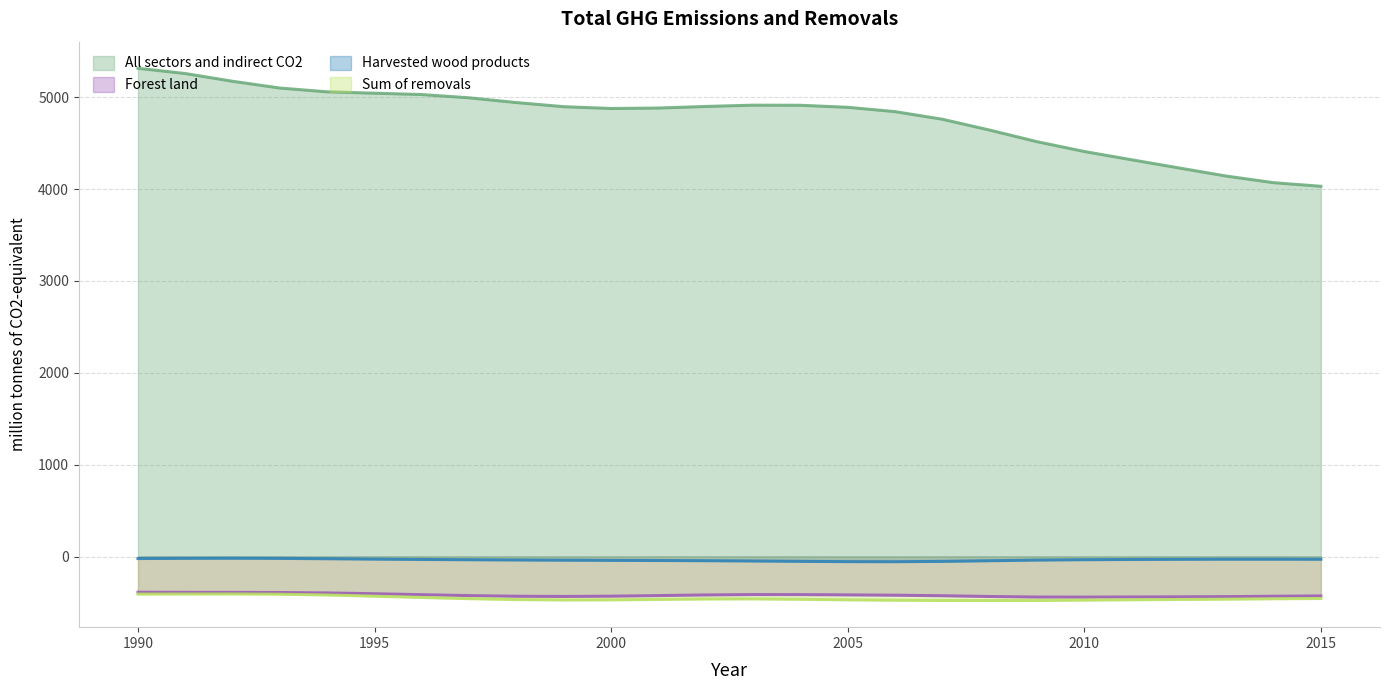

The Harvested wood products series shows -62.2 at 2006. True or false?

True